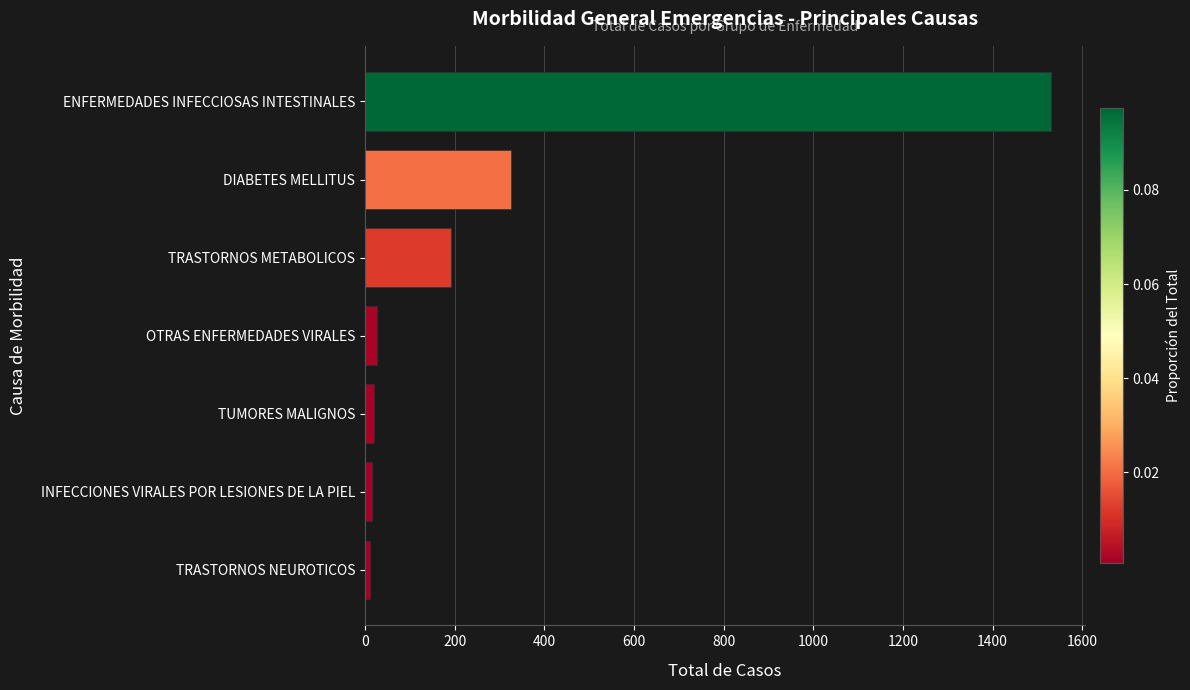

What is the greatest value displayed?

1530